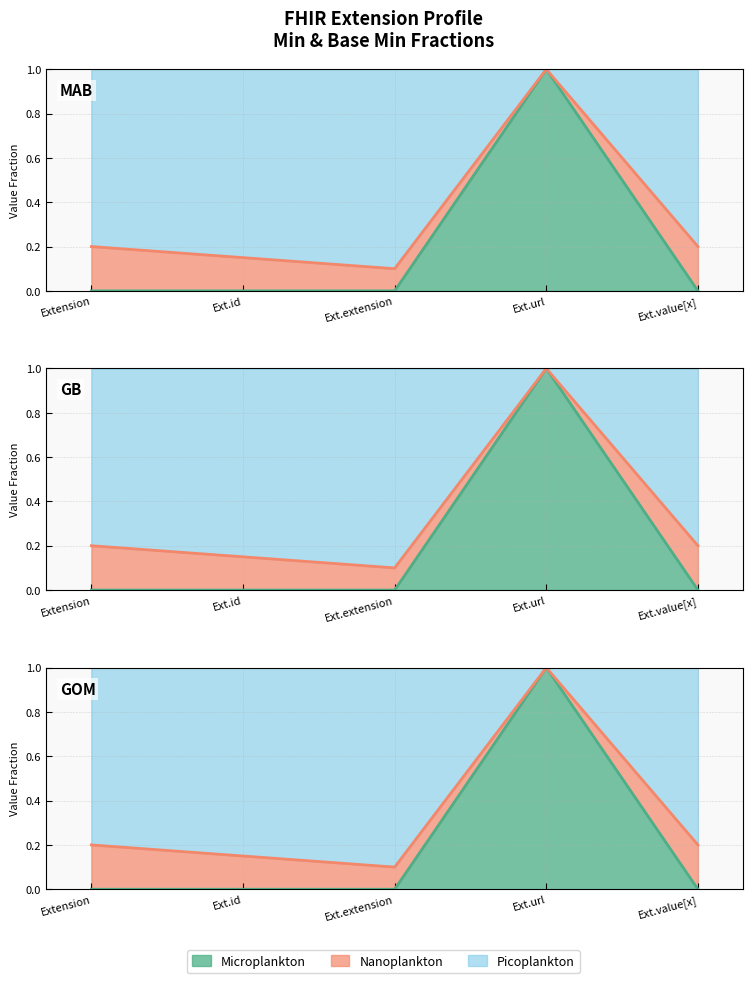

True or false: Base Min and Min intersect in this chart.

False